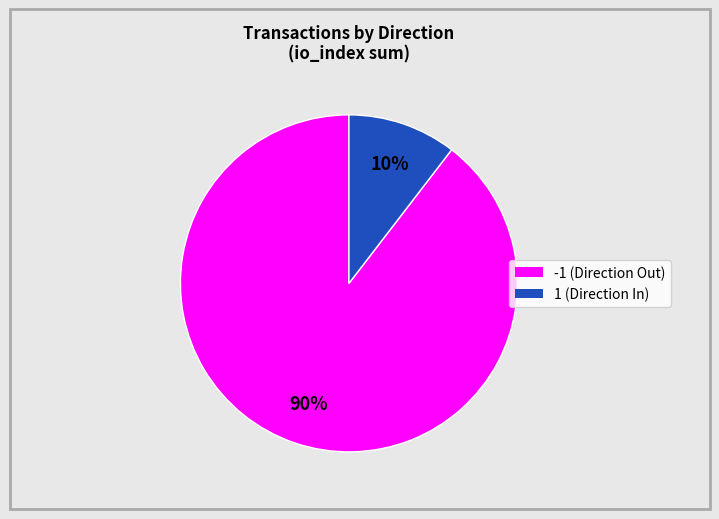

To the nearest percent, what is the average slice percentage?

50%